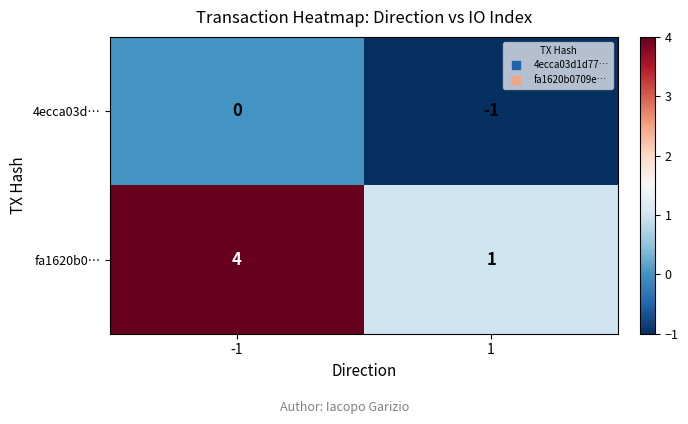

How many data points does each series have?

2